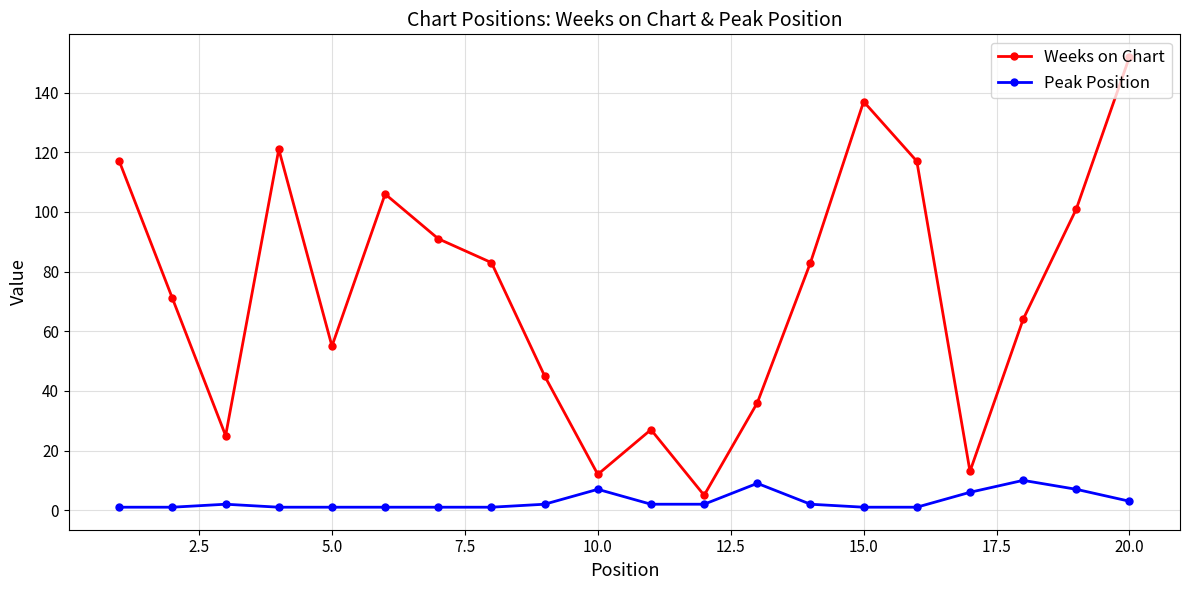

What is the highest value of the Peak Position series?

10